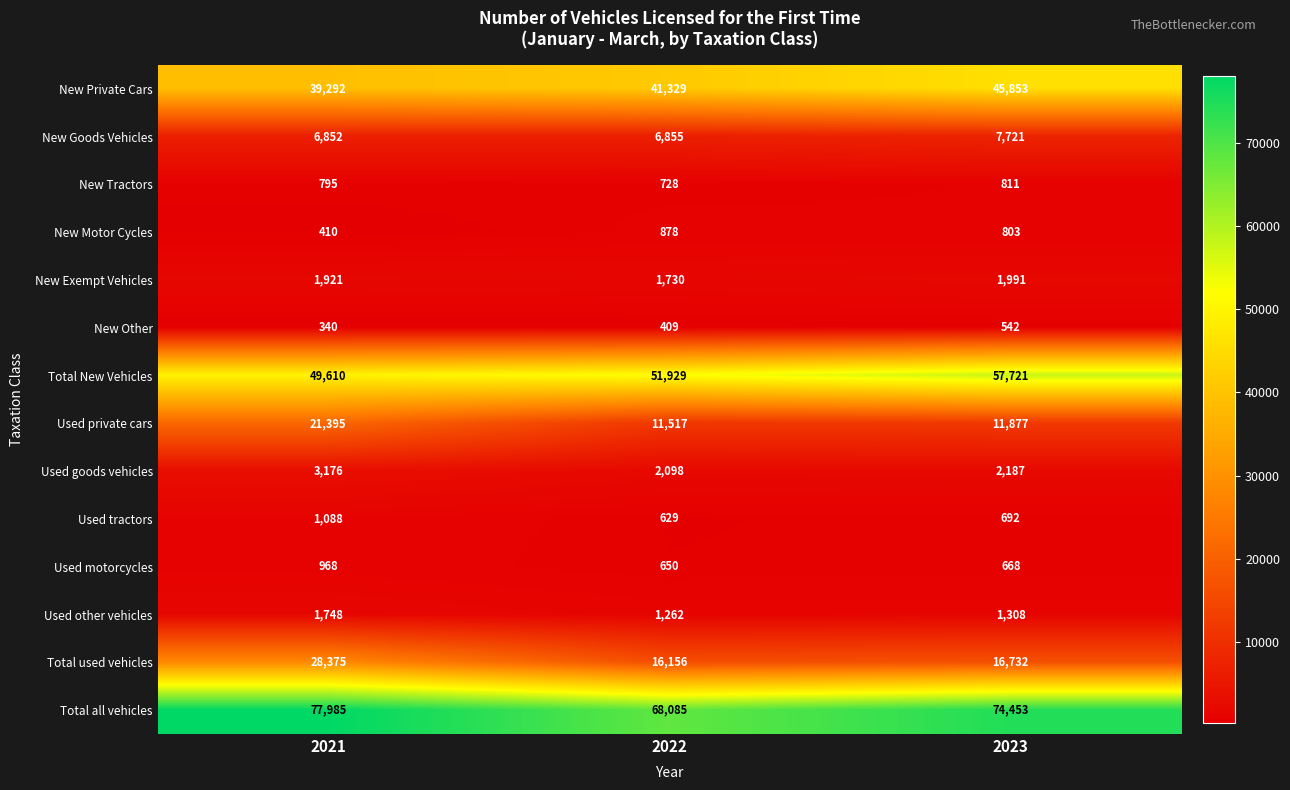

Is it true that New Exempt Vehicles equals 1921 at 2021?

True